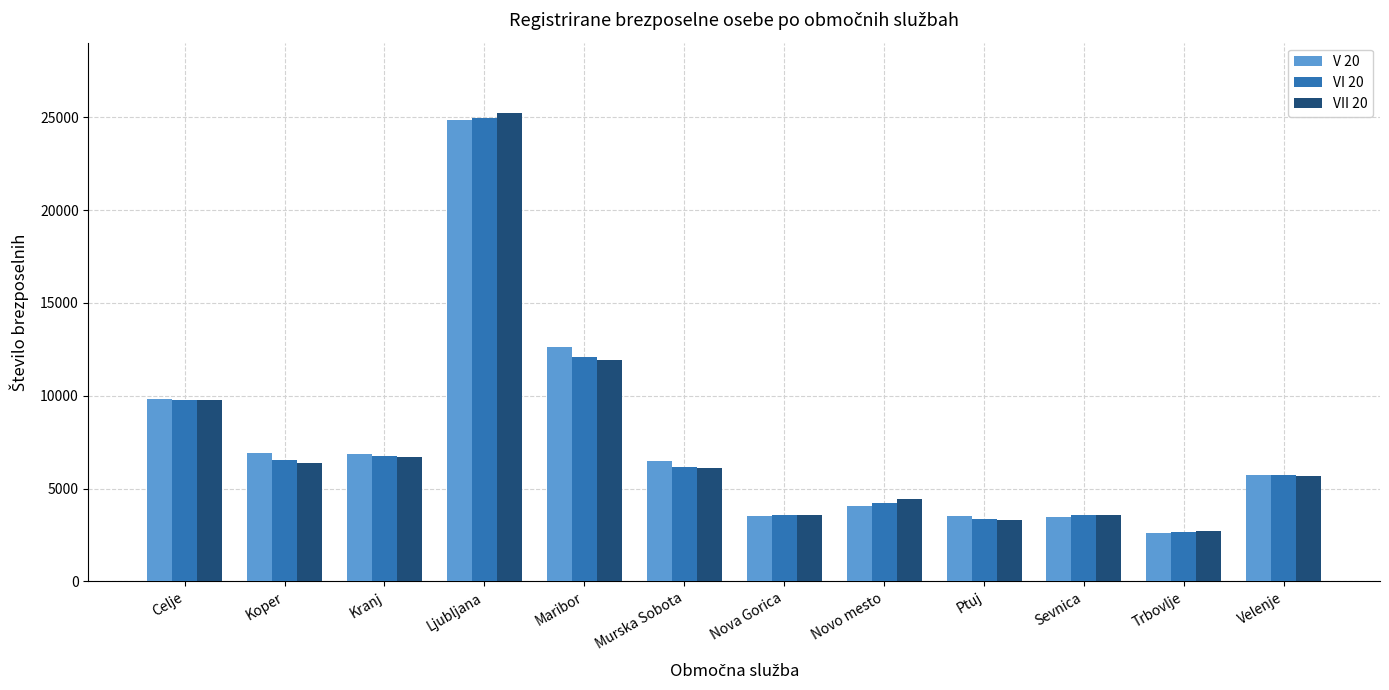

Where does the V 20 series first go above 6465?

Celje